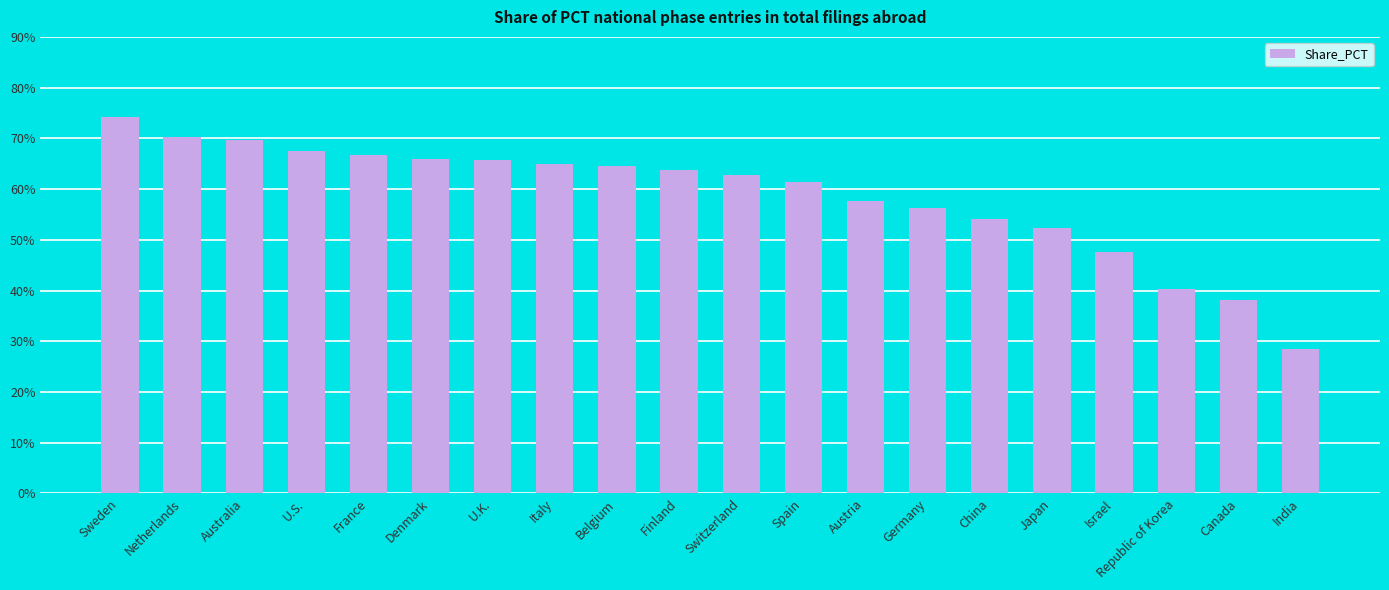

What is the average value?

58.6